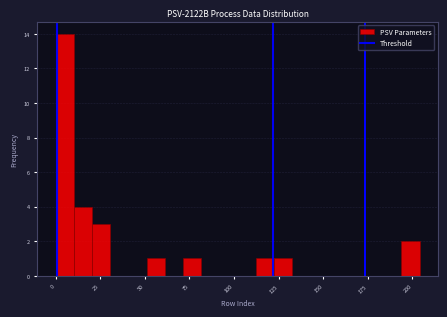

Around what value on the x-axis is the tallest bar? Give the approximate position of its centre, as read against the axis.

5